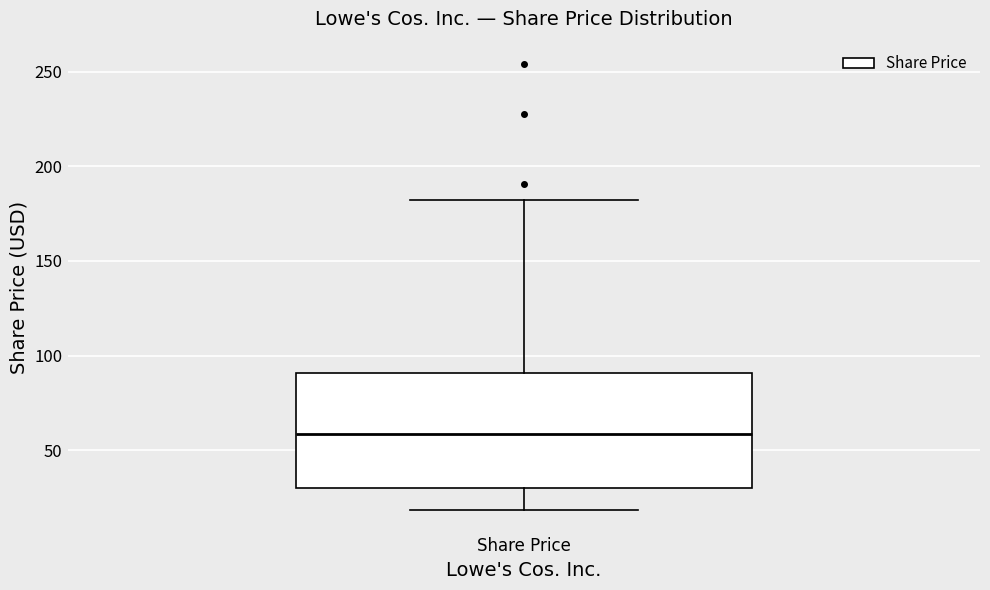

Read this box plot against the y-axis: the position of the median line, the range covered by the box, and the ends of both whiskers. The values are not printed on the chart, so give them approximately, as read against the axis.

median 60, box 30 to 90, whiskers 20 to 180